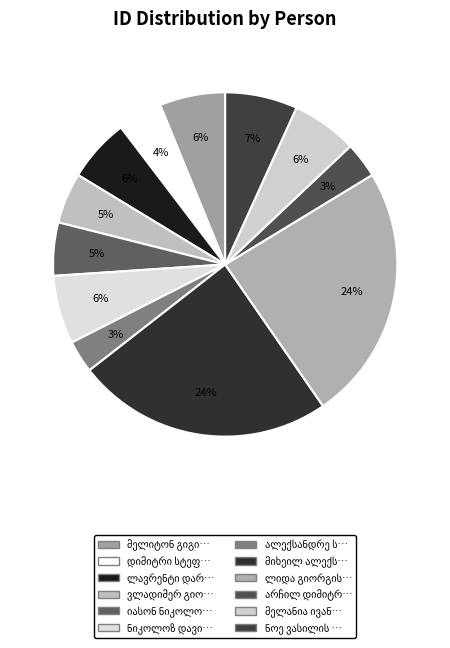

How many segments does this pie chart have?

12